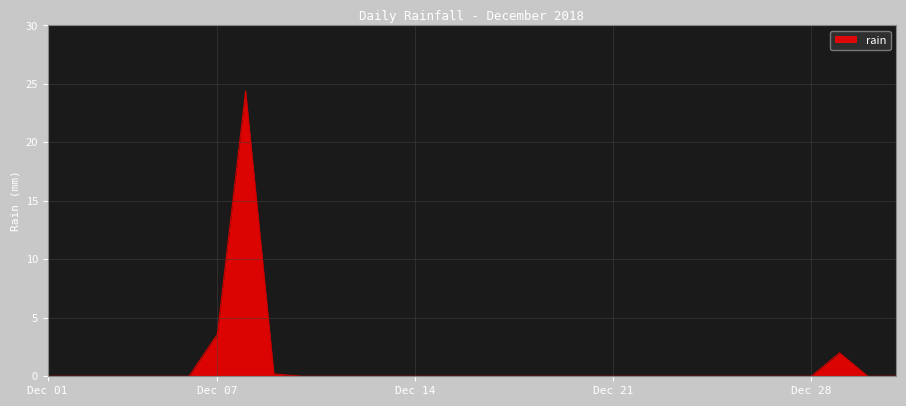

What is the sum of all values?

30.2